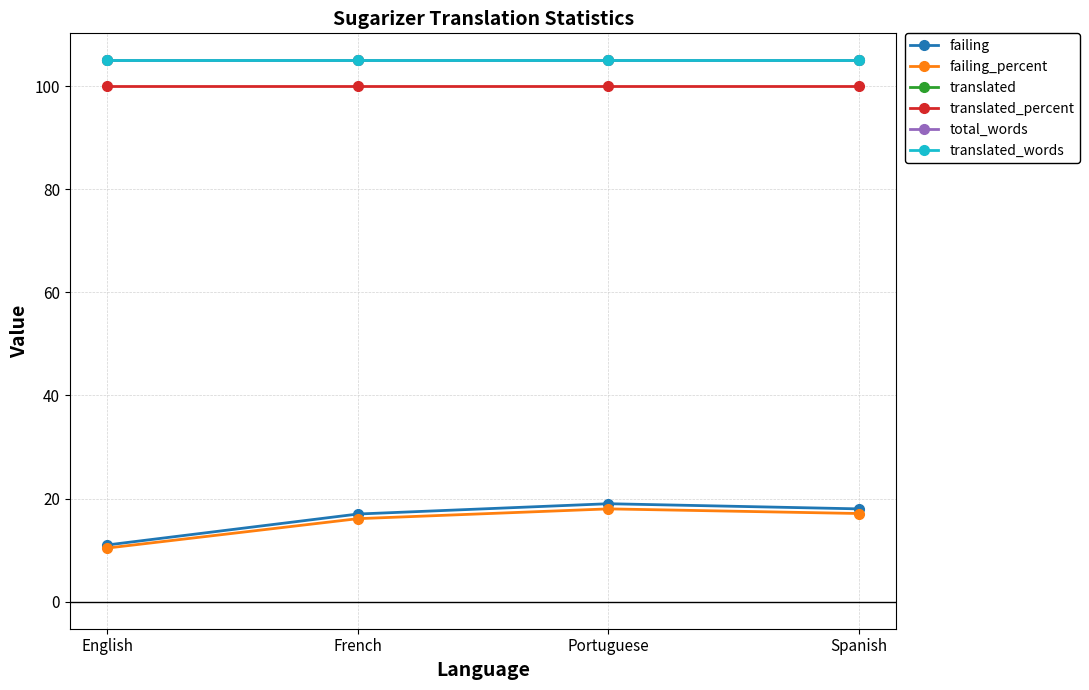

How many interior local peaks does the failing_percent series have?

1